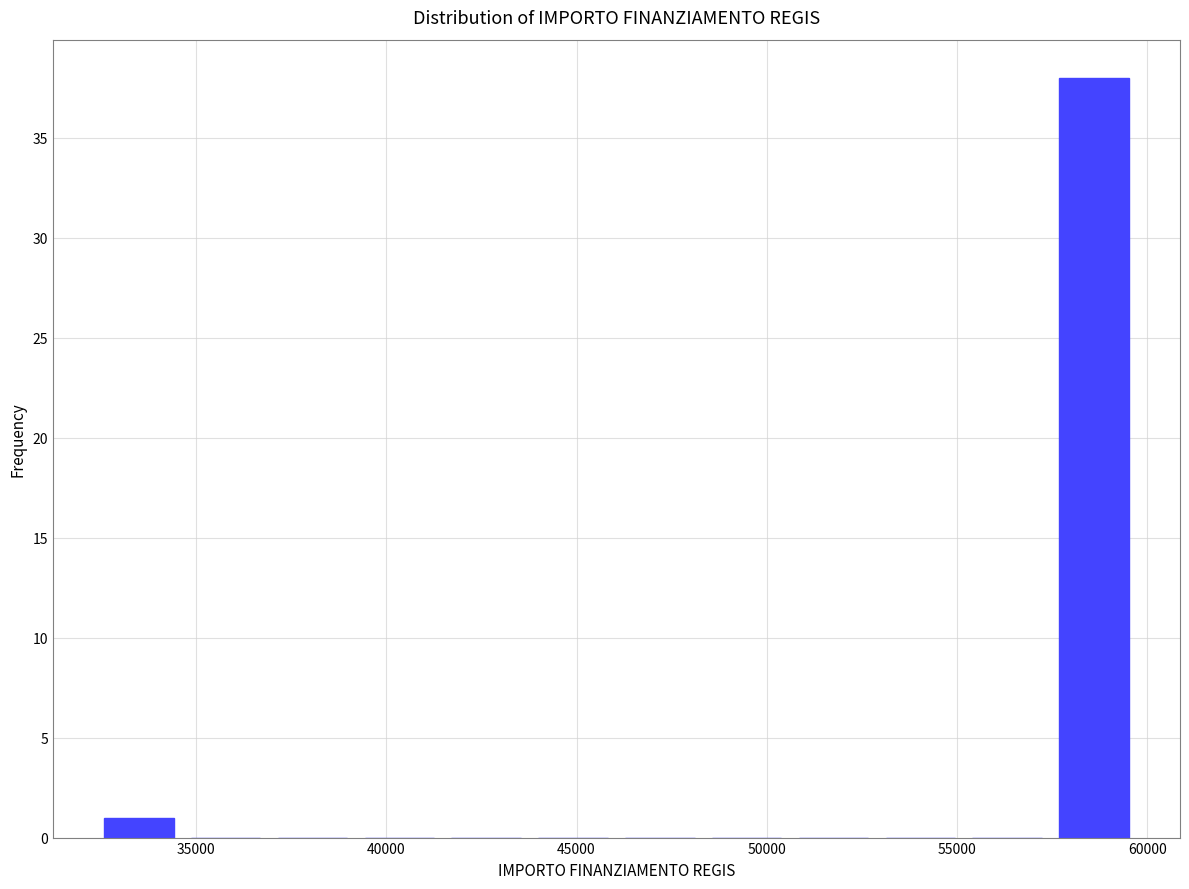

Reading left to right, transcribe this chart: for each bar, give the range it covers on the x-axis and its height. Neither the bar edges nor the heights are printed on the chart, so give them approximately, as read against the axes.

32500 to 35000: 1
35000 to 37000: 0
37000 to 39500: 0
39500 to 41500: 0
41500 to 44000: 0
44000 to 46500: 0
46500 to 48500: 0
48500 to 51000: 0
51000 to 53000: 0
53000 to 55500: 0
55500 to 57500: 0
57500 to 60000: 38